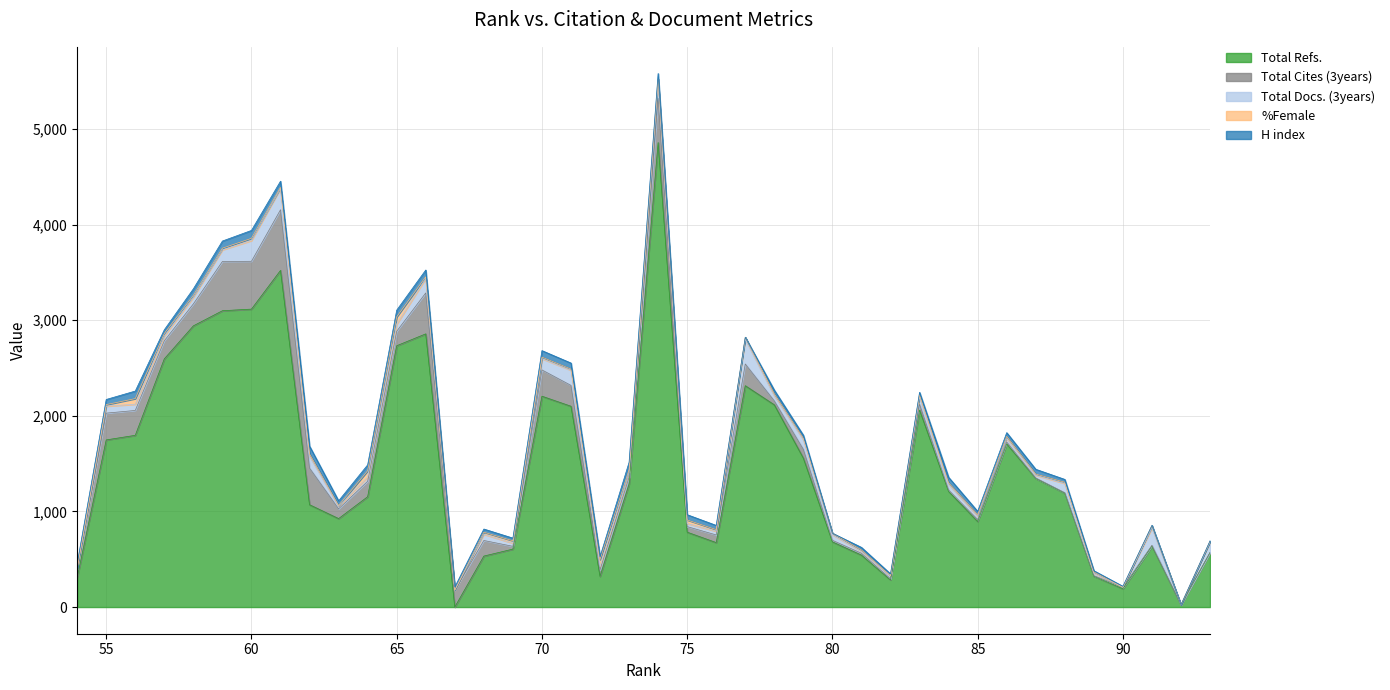

At how many categories does at least one series exceed 269?

37